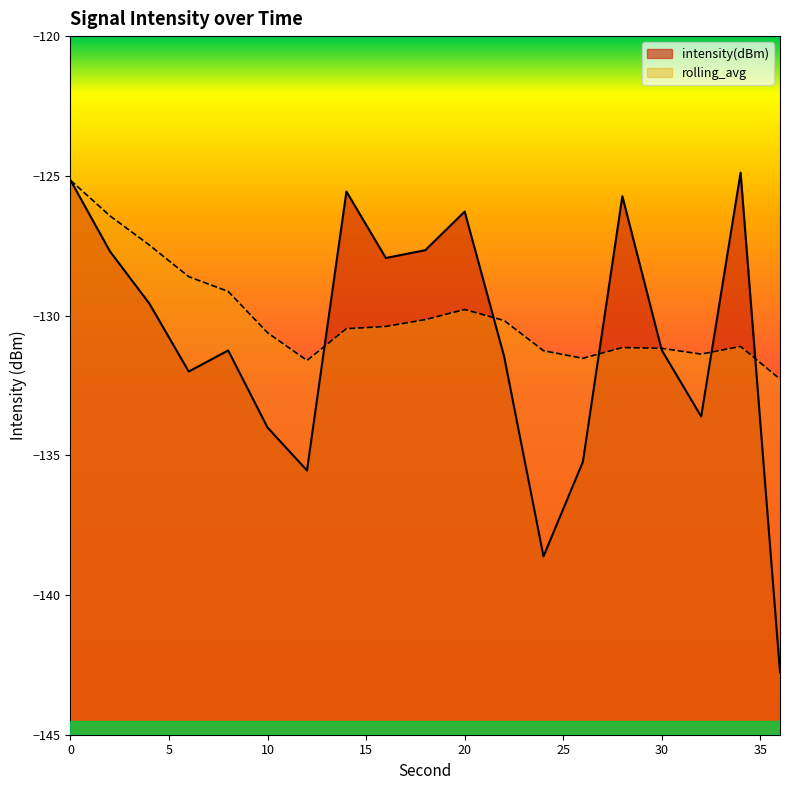

Which series has the widest spread of values?

intensity(dBm)